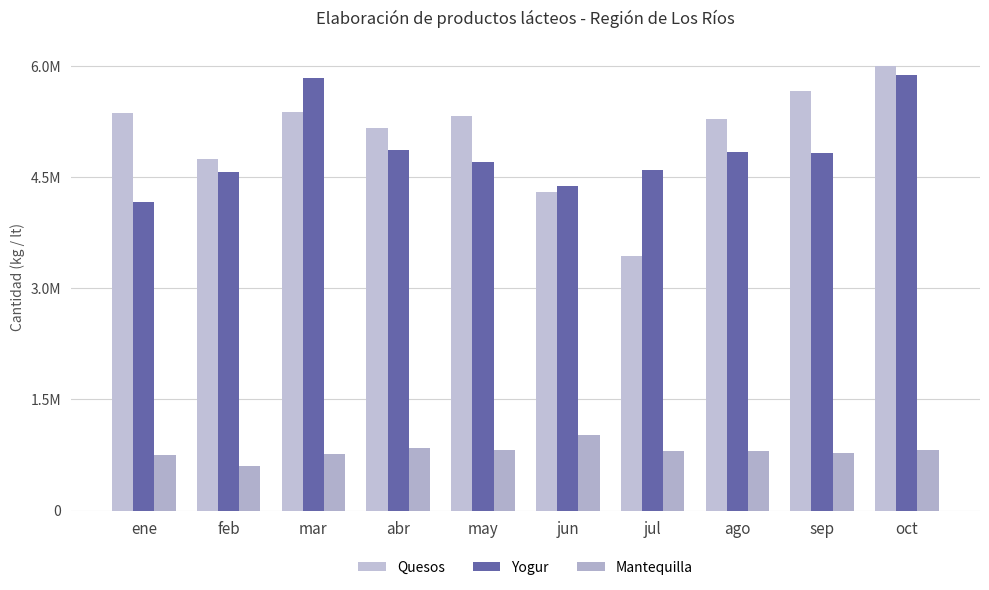

Are the bars horizontal?

No